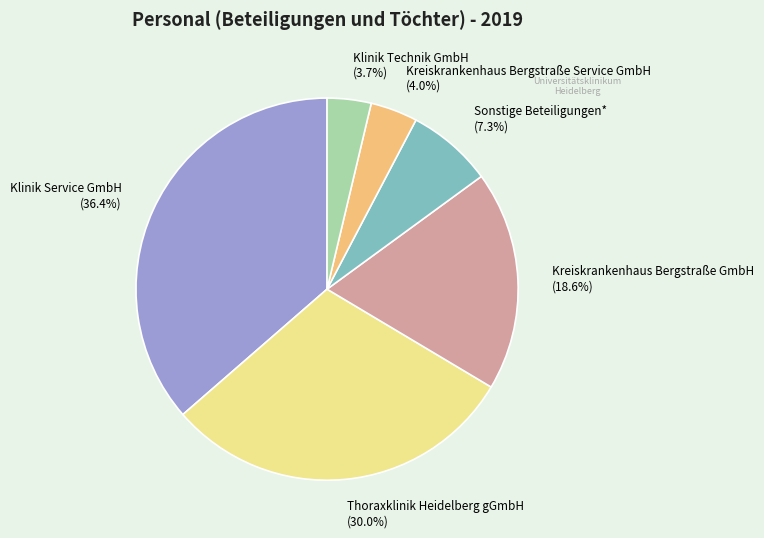

Which has a higher value, Klinik Technik GmbH or Klinik Service GmbH?

Klinik Service GmbH